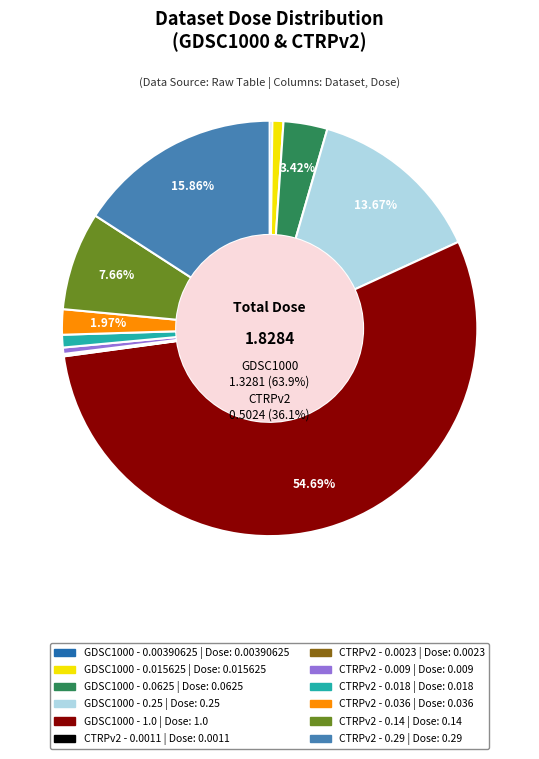

Which slice is the smallest?

CTRPv2 - 0.0011